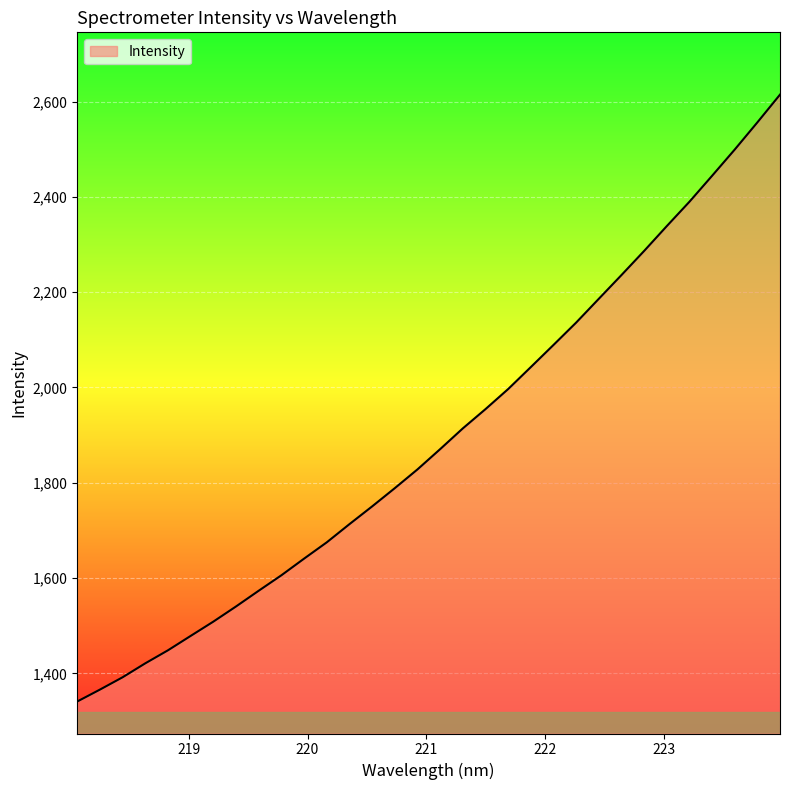

What is the smallest value displayed?

1340.9